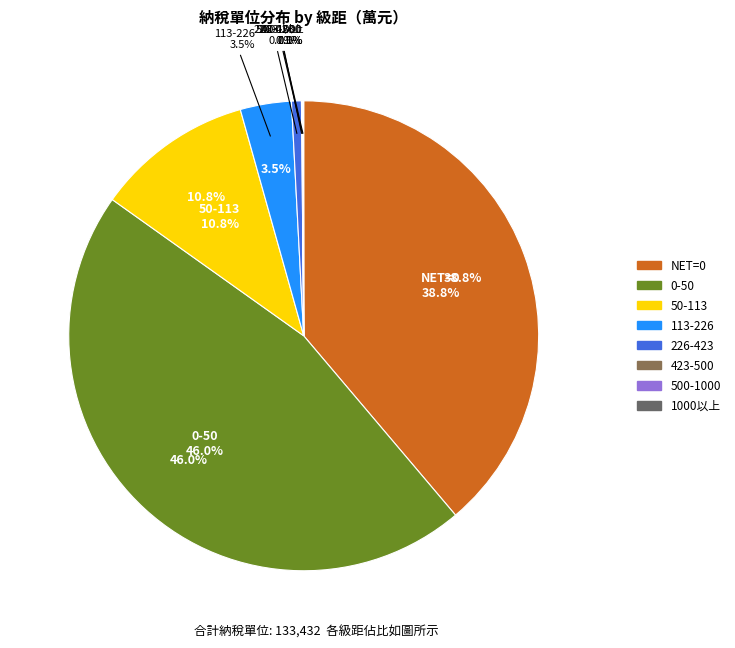

Does 500-1000 represent more than half of the total?

No